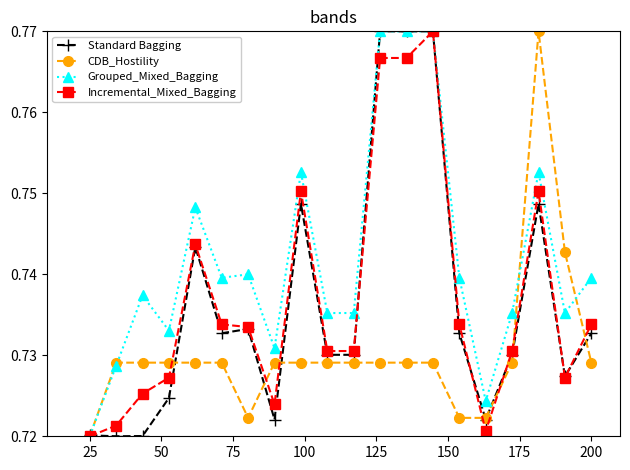

Which series has the largest total across all categories?

Grouped_Mixed_Bagging